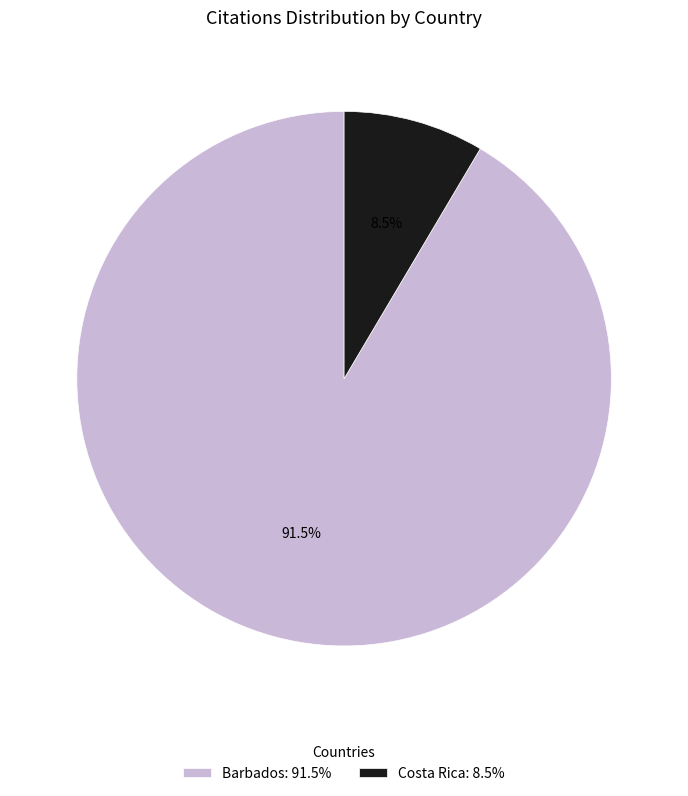

To the nearest percent, what is the average slice percentage?

50%